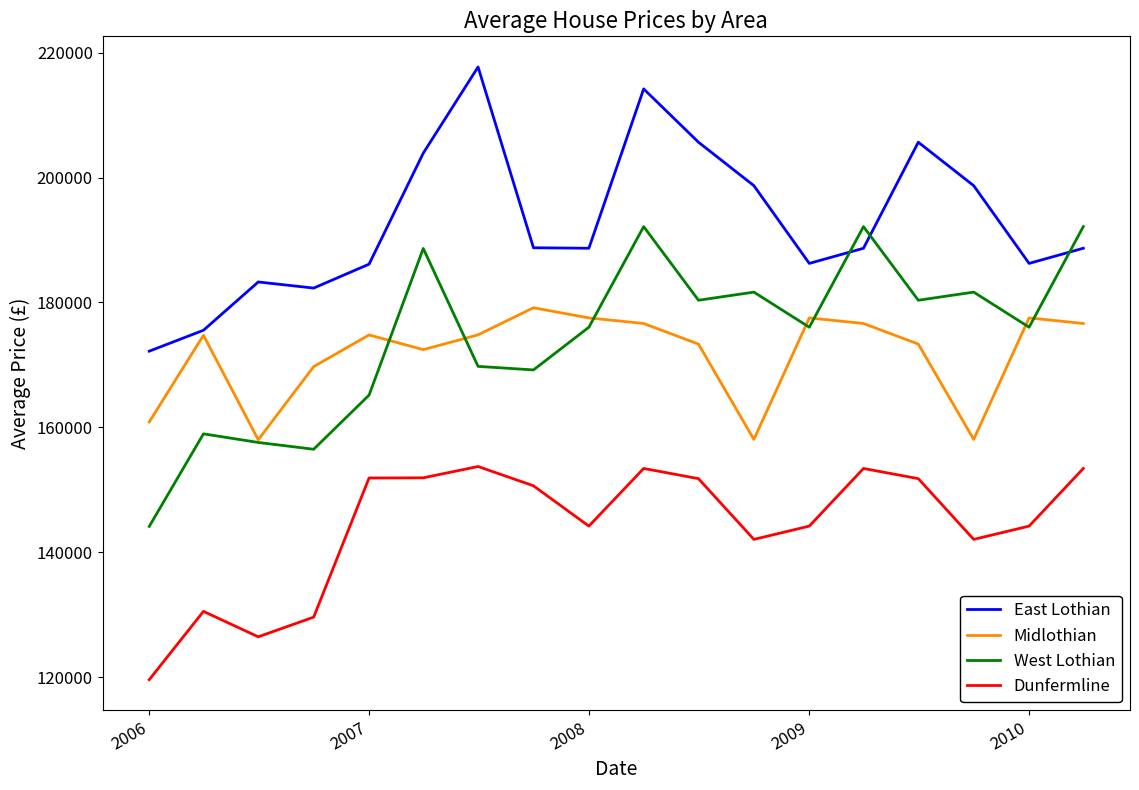

What is the maximum value shown in the chart?

217694.5